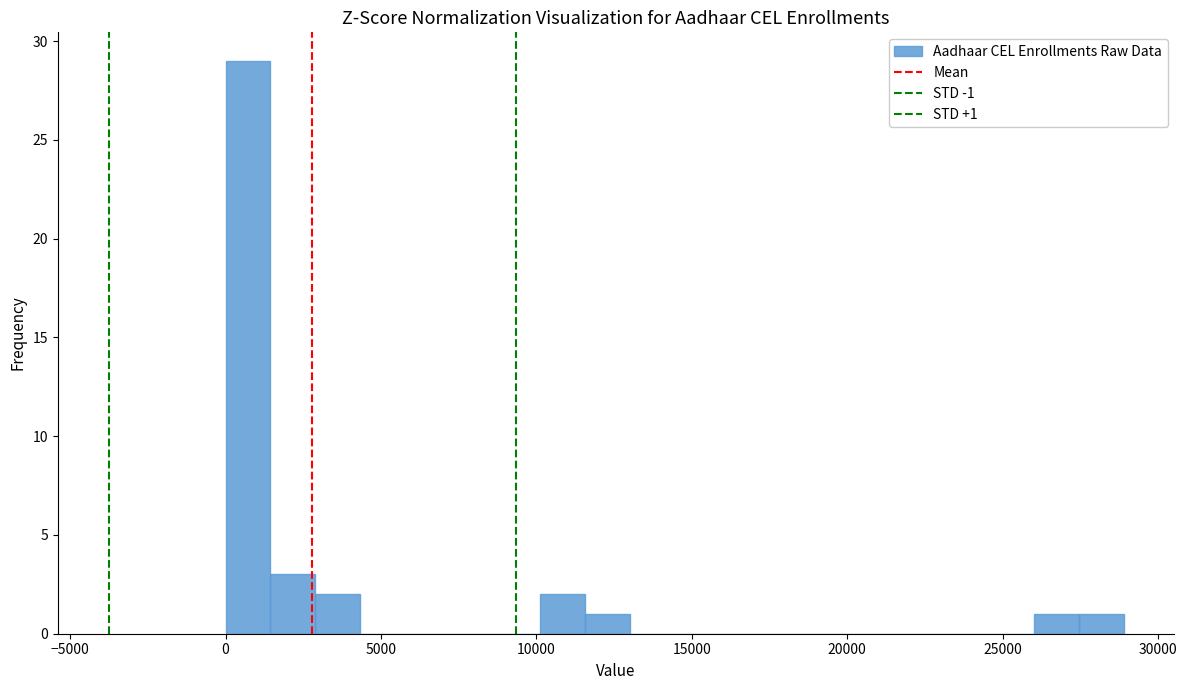

Read against the x-axis, roughly where is the centre of the tallest bar?

500